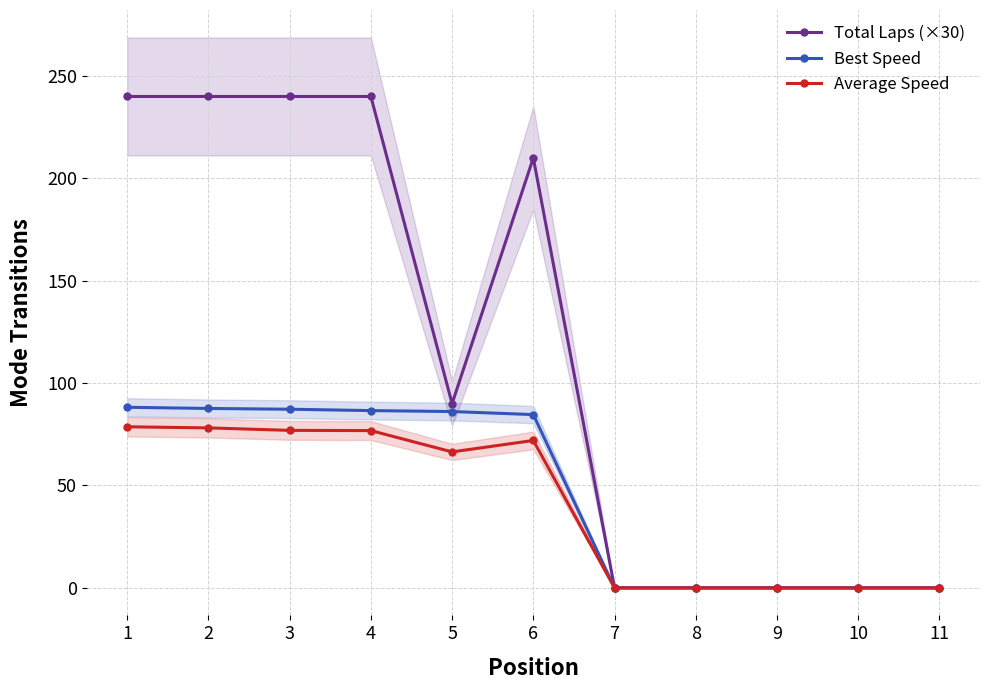

What is the value of the Average Speed point at the 6th from the left?

72.0